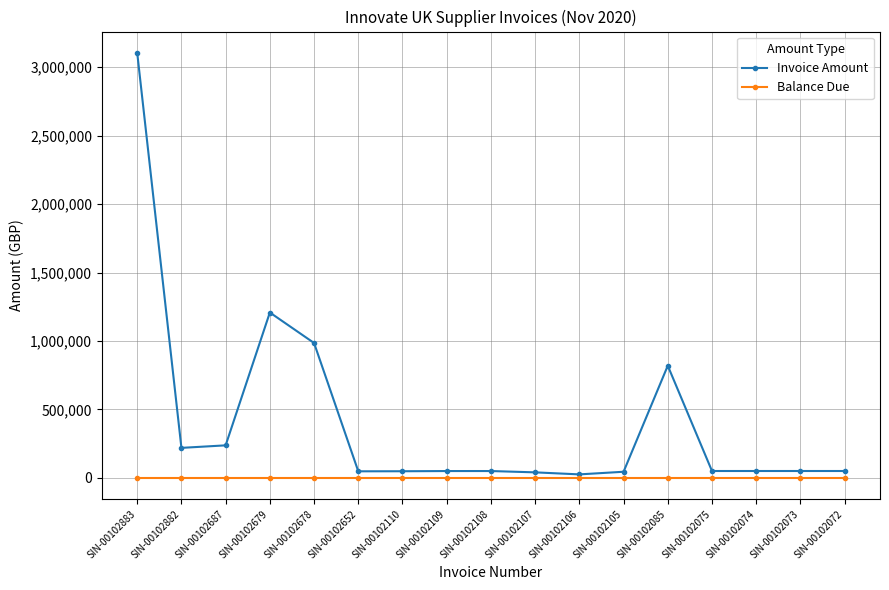

At which category does Invoice Amount reach its first local peak?

SIN-00102679